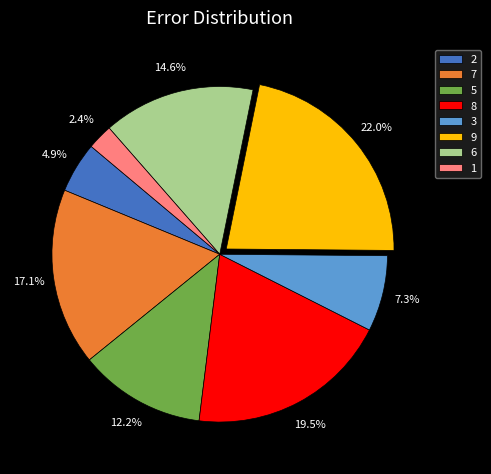

Does 5 account for over 50% of the chart?

No